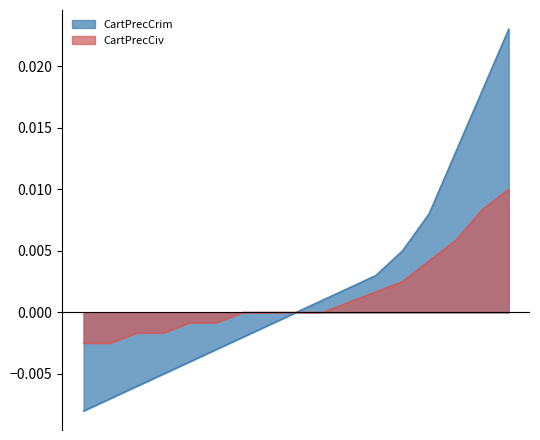

True or false: CartPrecCiv and CartPrecCrim cross at least once.

False